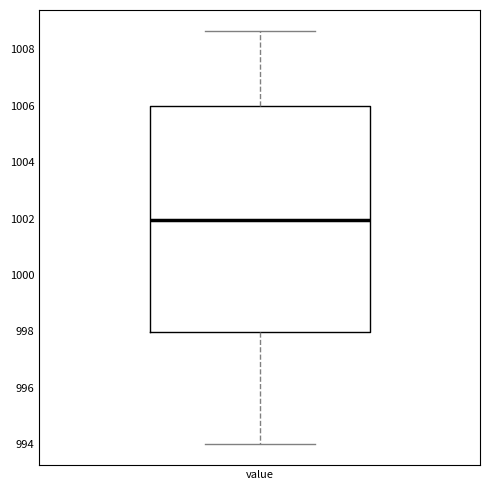

Transcribe this box plot: give where the median line is, the range the box spans, and where the two whiskers end, as read against the y-axis. The values are not printed on the chart, so give them approximately, as read against the axis.

median 1002.0, box 998.0 to 1006.0, whiskers 994.0 to 1008.6